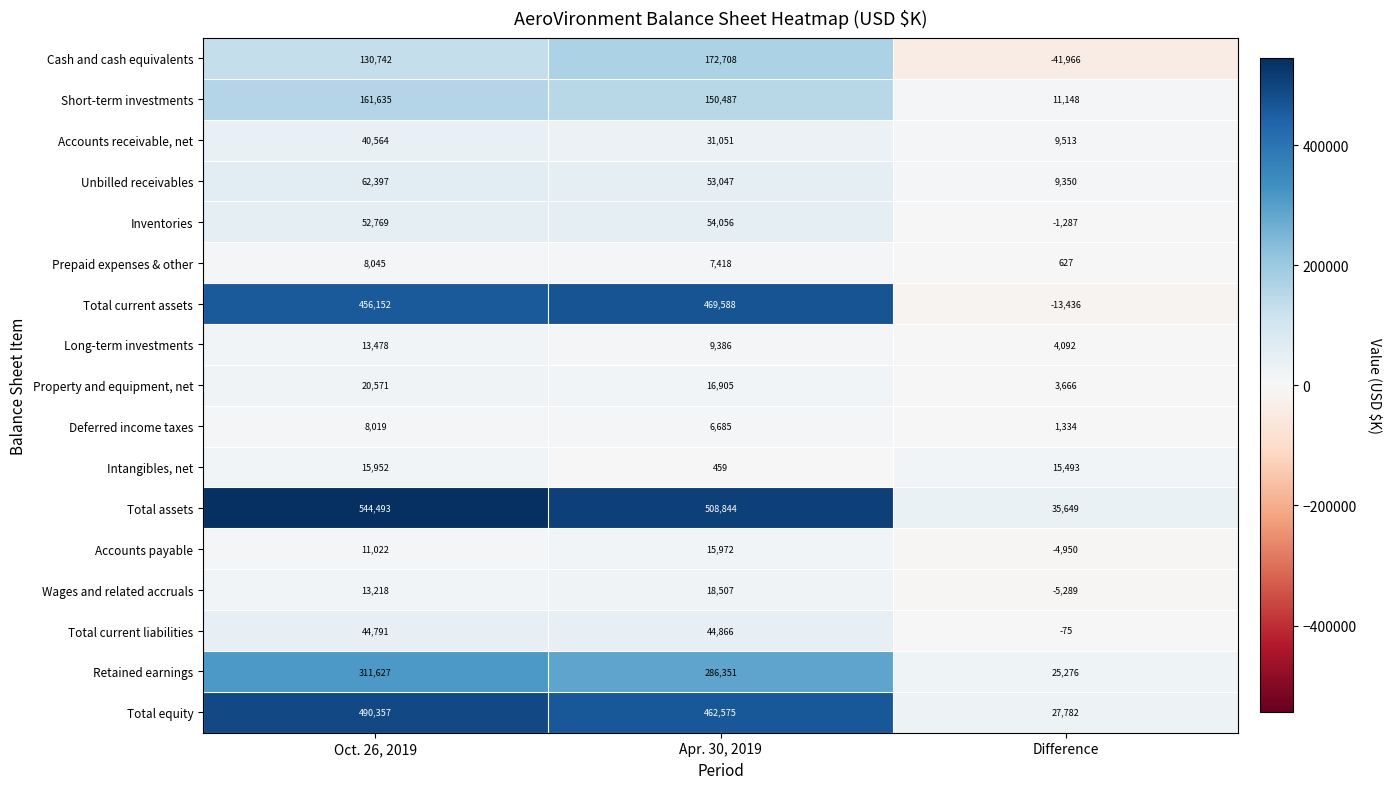

True or false: Total current liabilities has a value of 59671 at Apr. 30, 2019.

False